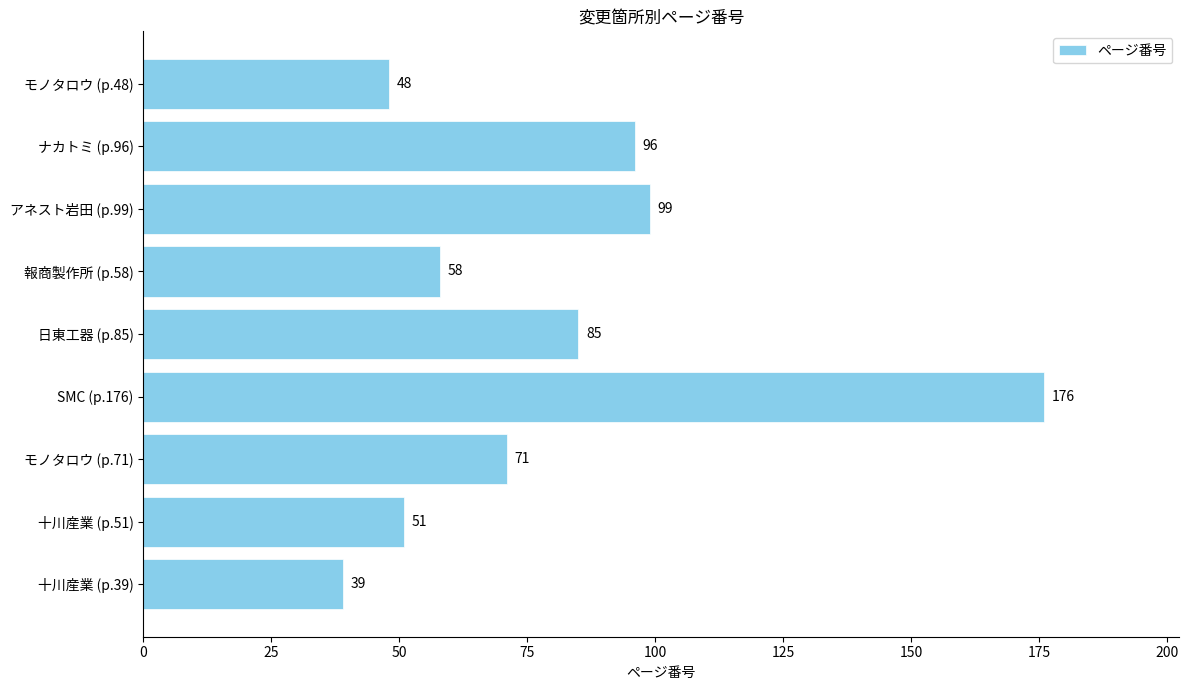

Rank the categories by value from highest to lowest.

SMC (p.176), アネスト岩田 (p.99), ナカトミ (p.96), 日東工器 (p.85), モノタロウ (p.71), 報商製作所 (p.58), 十川産業 (p.51), モノタロウ (p.48), 十川産業 (p.39)